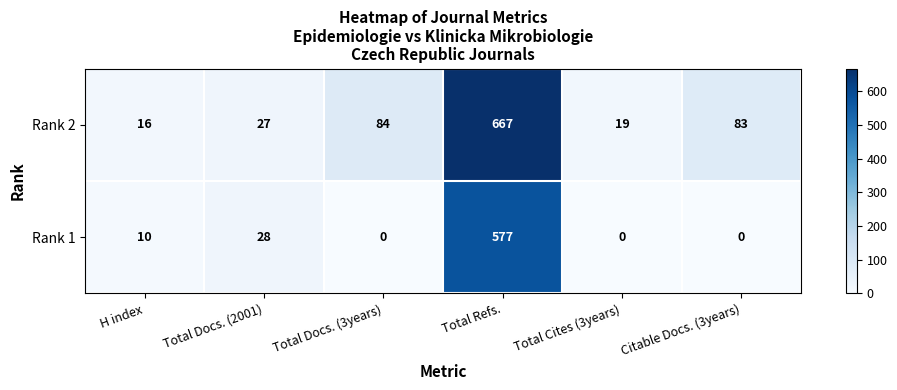

What is the sum of the Rank 2 values at Total Docs. (2001) and Total Docs. (3years)?

111